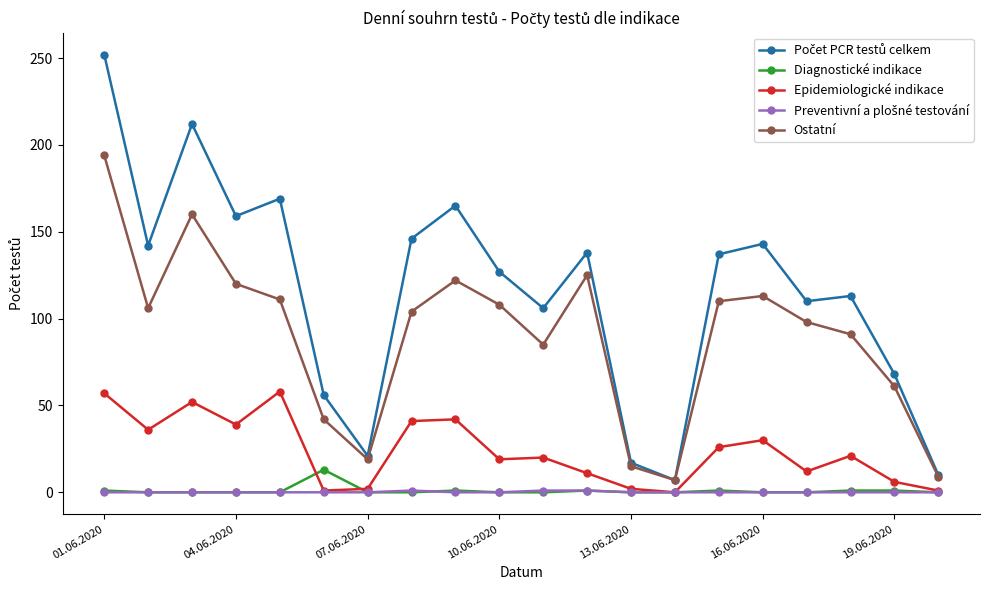

True or false: Ostatní and Diagnostické indikace intersect in this chart.

False